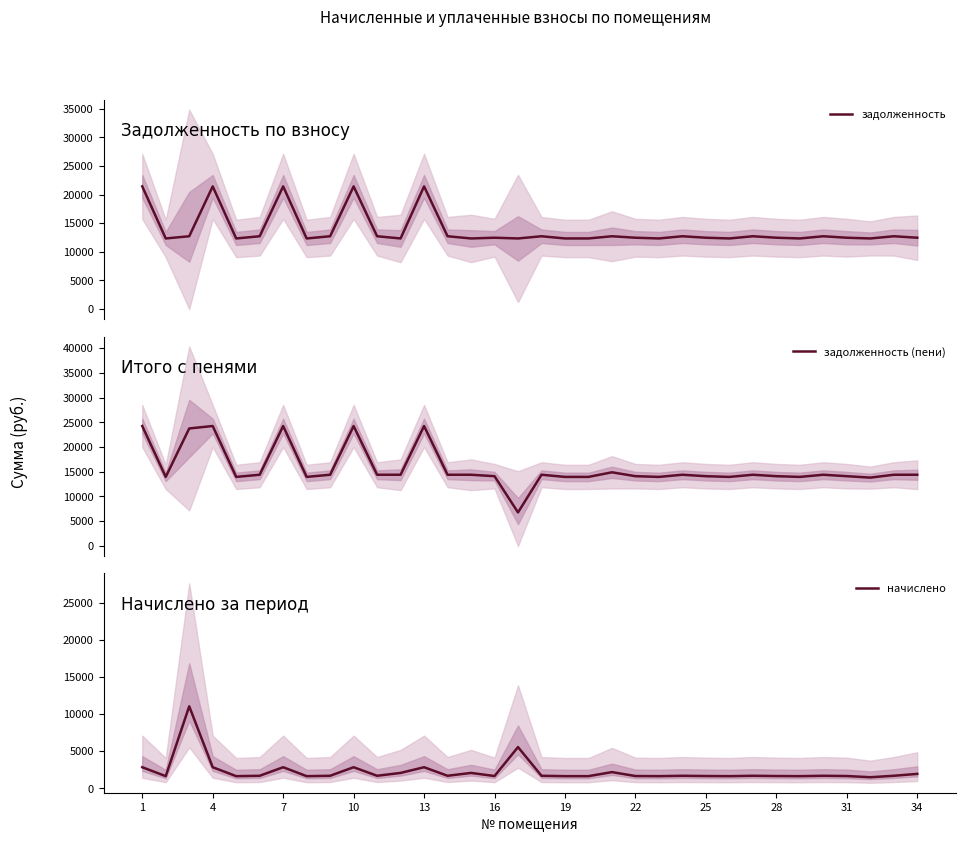

Which series has the largest total across all categories?

задолженность (пени)